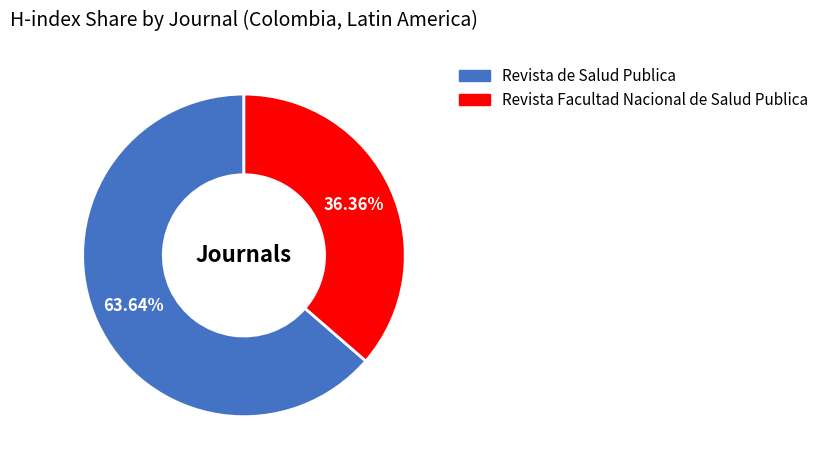

Which category has the biggest portion of the pie?

Revista de Salud Publica